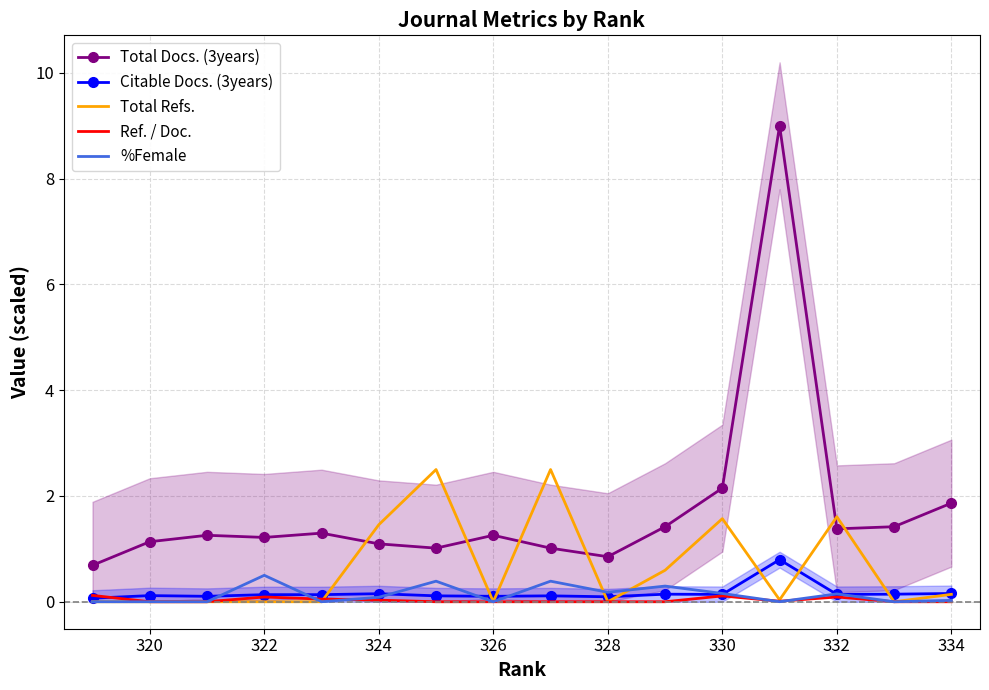

True or false: Total Docs. (3years) has a value of 0.4 at 332.

False